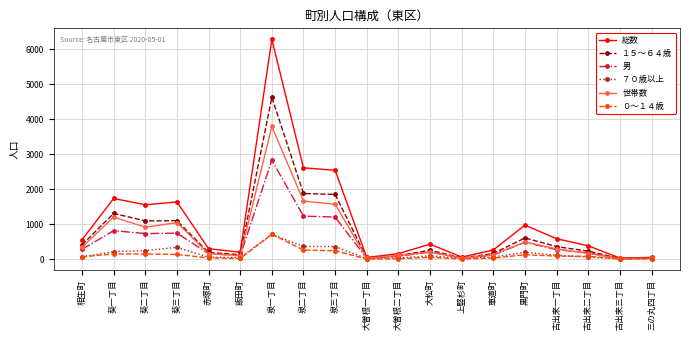

The 世帯数 series shows 158 at 赤塚町. True or false?

True